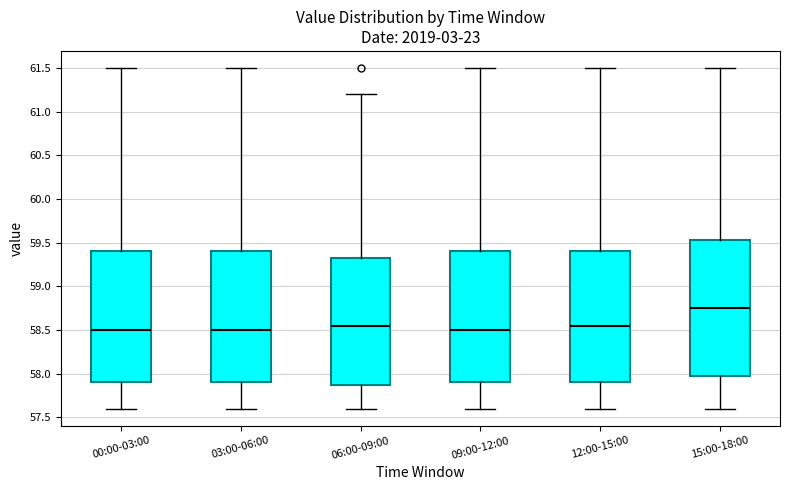

Reading left to right, read every box against the y-axis: the position of its median line, the range the box covers, and the ends of its whiskers. The values are not printed on the chart, so give them approximately, as read against the axis.

00:00-03:00: median 58.50, box 57.90 to 59.40, whiskers 57.60 to 61.50
03:00-06:00: median 58.50, box 57.90 to 59.40, whiskers 57.60 to 61.50
06:00-09:00: median 58.55, box 57.90 to 59.35, whiskers 57.60 to 61.20
09:00-12:00: median 58.50, box 57.90 to 59.40, whiskers 57.60 to 61.50
12:00-15:00: median 58.55, box 57.90 to 59.40, whiskers 57.60 to 61.50
15:00-18:00: median 58.75, box 58.00 to 59.55, whiskers 57.60 to 61.50